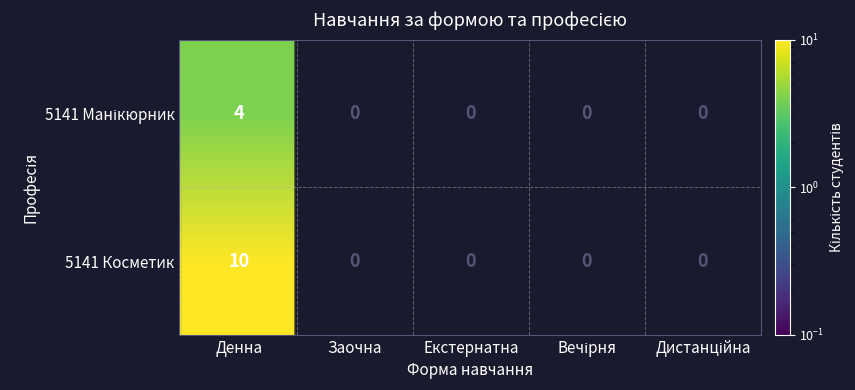

Reading left to right, extract all data points from this chart.

5141 Манікюрник: 4	0	0	0	0
5141 Косметик: 10	0	0	0	0